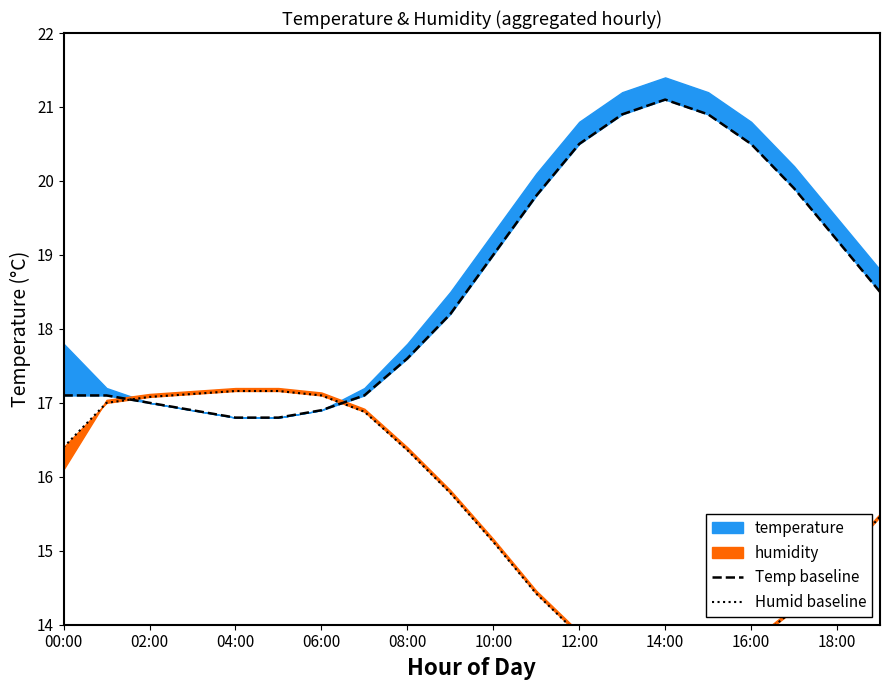

What is the sum of the Humid baseline values at 19 and 14?

28.8